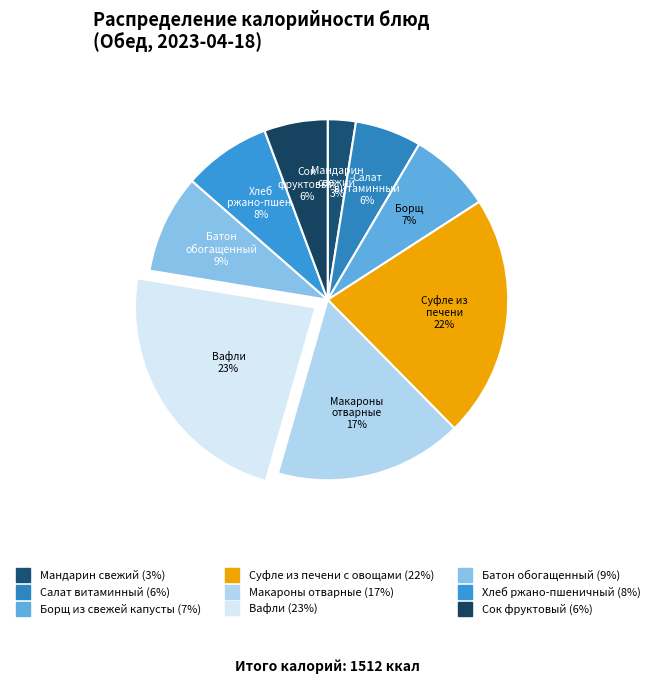

To the nearest percent, what percentage of the pie is Салат витаминный?

6%